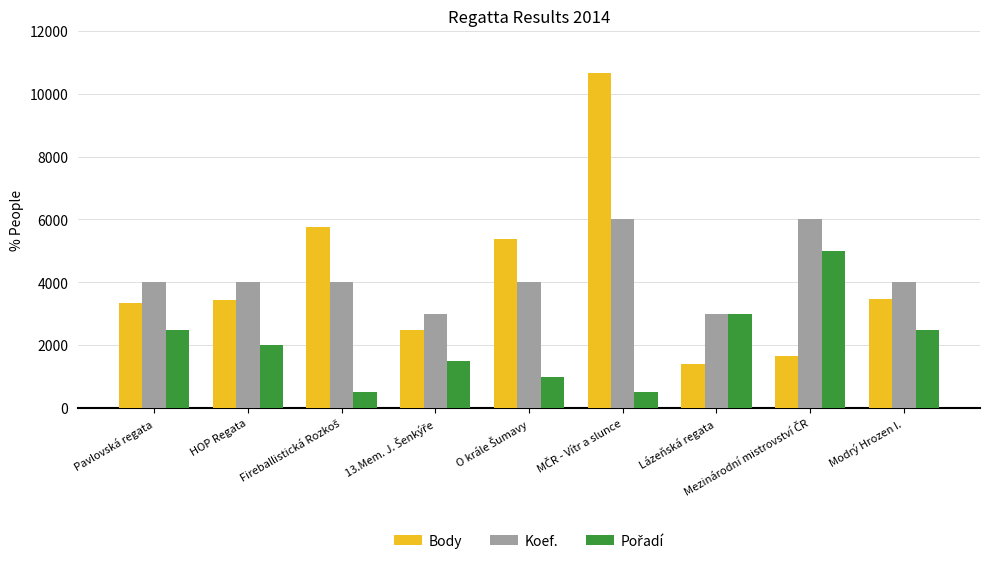

Which series has the largest range (max minus min)?

Body